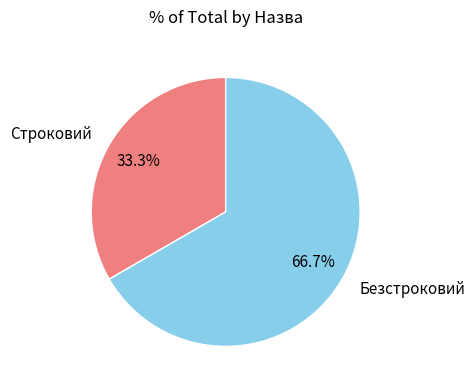

Is there any slice that represents more than half of the pie?

Yes